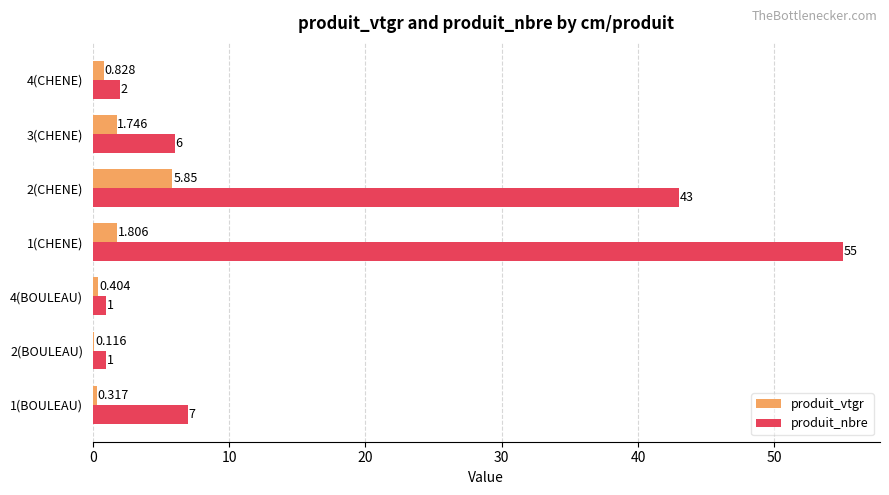

Between 4(BOULEAU) and 2(CHENE), which series saw the biggest shift?

produit_nbre